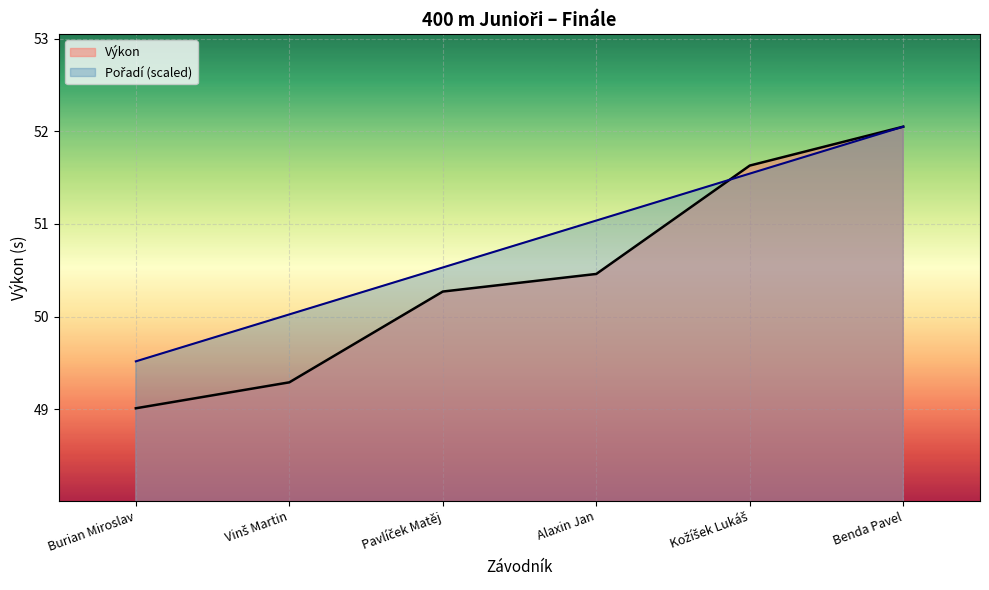

At how many categories does at least one series exceed 49?

6